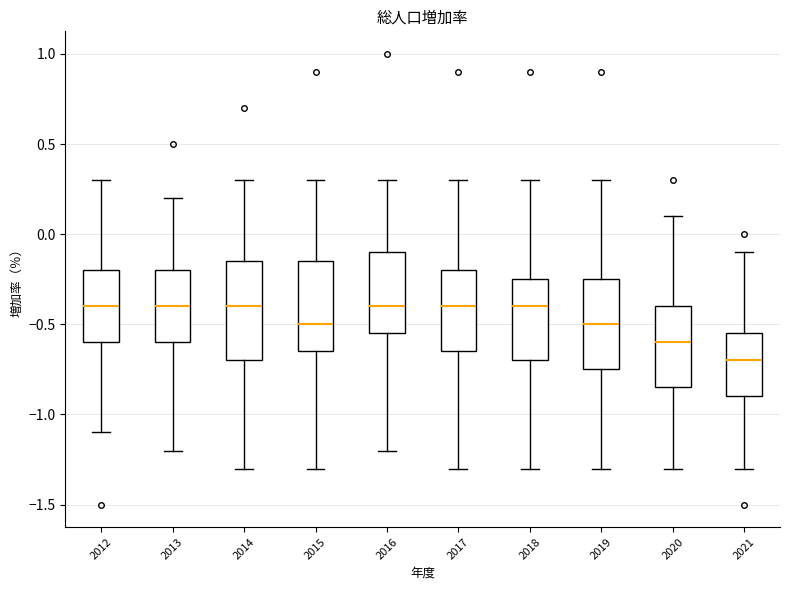

Reading left to right, transcribe this box plot: for each box, give where its median line is, the range the box spans, and where its two whiskers end, as read against the y-axis. The values are not printed on the chart, so give them approximately, as read against the axis.

2012: median -0.40, box -0.60 to -0.20, whiskers -1.10 to 0.30
2013: median -0.40, box -0.60 to -0.20, whiskers -1.20 to 0.20
2014: median -0.40, box -0.70 to -0.15, whiskers -1.30 to 0.30
2015: median -0.50, box -0.65 to -0.15, whiskers -1.30 to 0.30
2016: median -0.40, box -0.55 to -0.10, whiskers -1.20 to 0.30
2017: median -0.40, box -0.65 to -0.20, whiskers -1.30 to 0.30
2018: median -0.40, box -0.70 to -0.25, whiskers -1.30 to 0.30
2019: median -0.50, box -0.75 to -0.25, whiskers -1.30 to 0.30
2020: median -0.60, box -0.85 to -0.40, whiskers -1.30 to 0.10
2021: median -0.70, box -0.90 to -0.55, whiskers -1.30 to -0.10